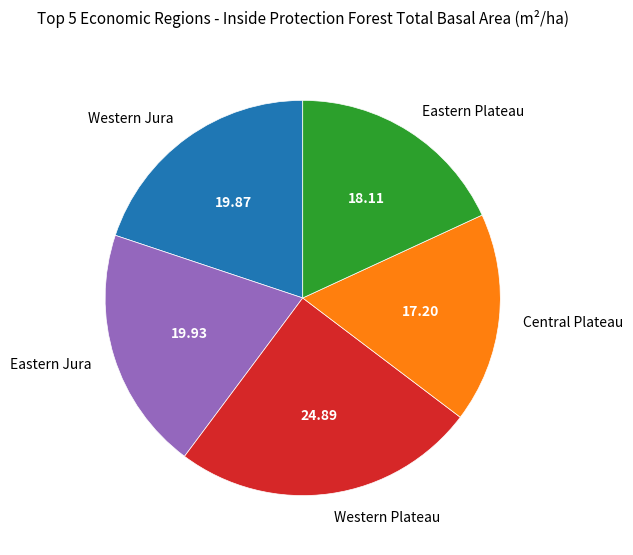

Is it true that Eastern Plateau is 18% of the pie?

True